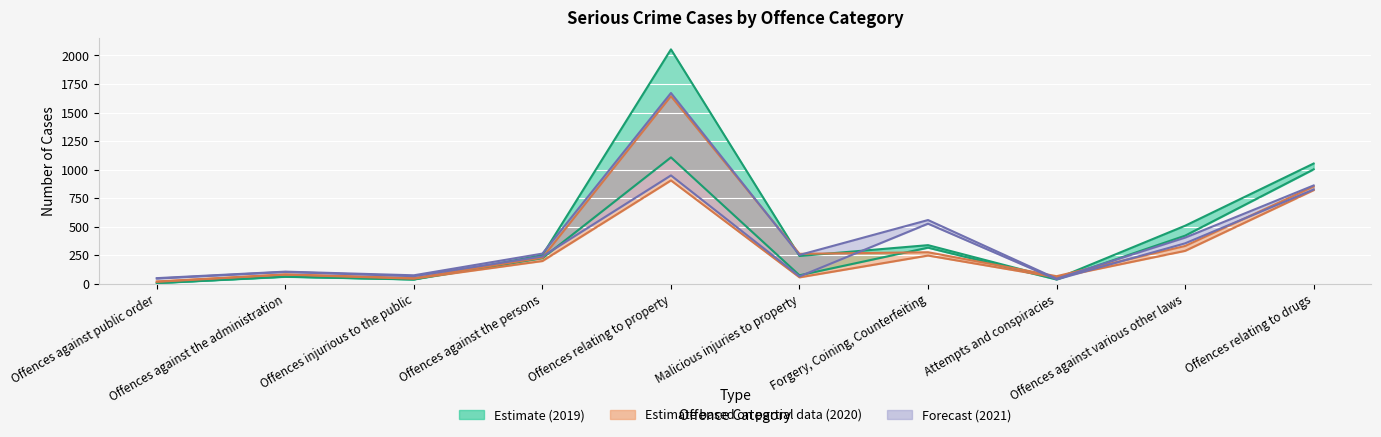

Is it true that Detected 2020 equals 83 at Offences against various other laws?

False